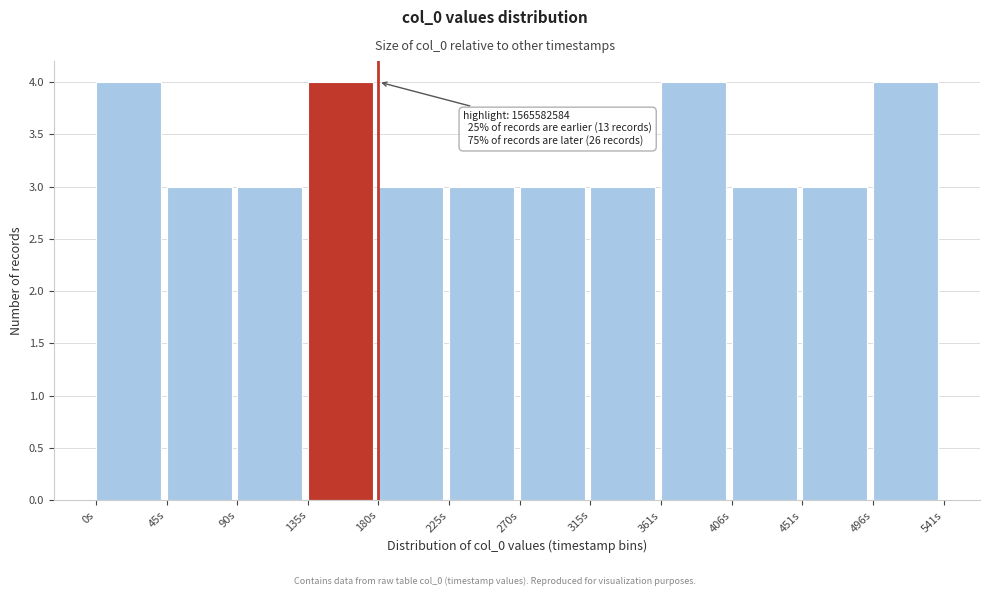

Reading left to right, list all the values displayed in this chart.

4	3	3	4	3	3	3	3	4	3	3	4